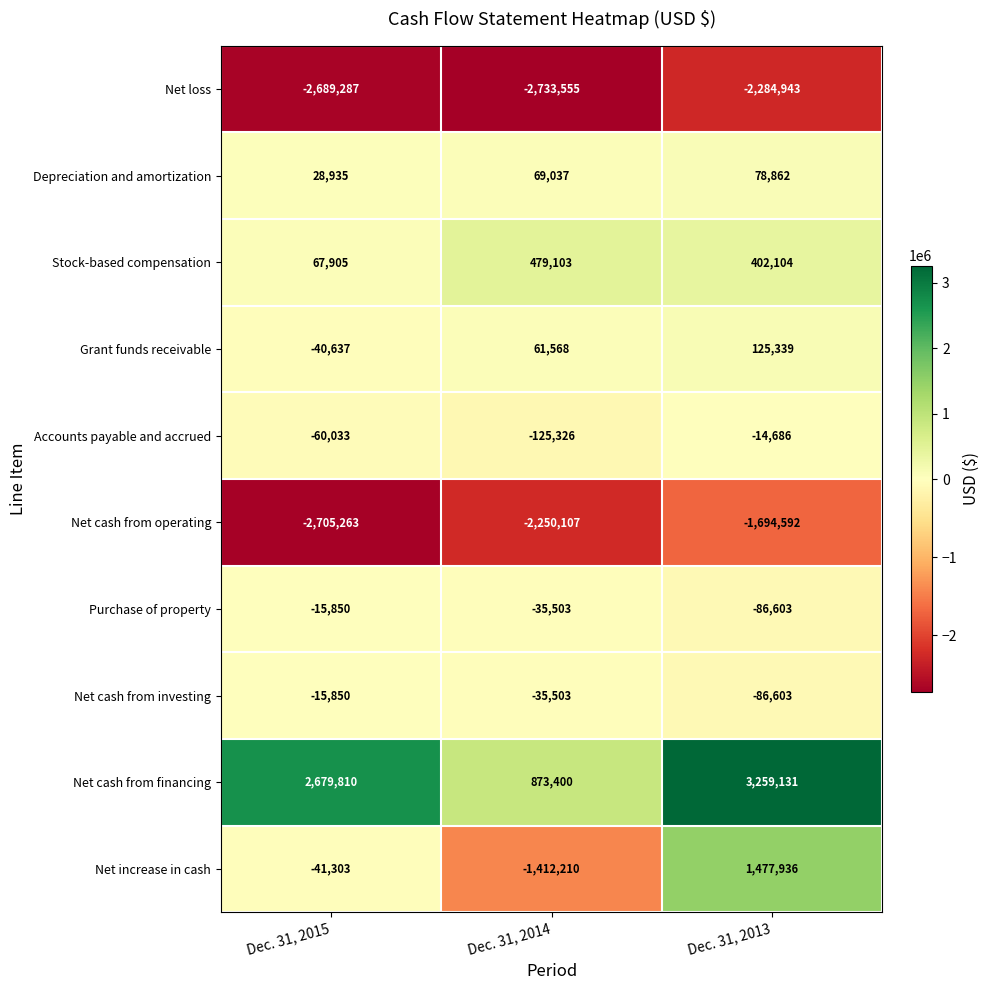

Which series has the largest total across all categories?

Net cash from financing